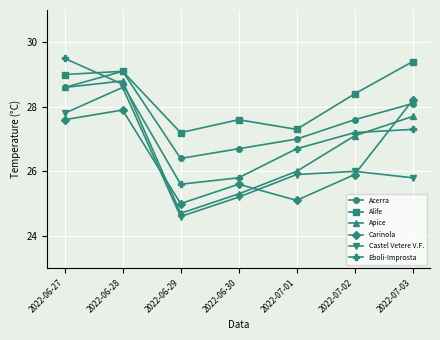

In Carinola, how many points are lower than both neighbors (excluding endpoints)?

2